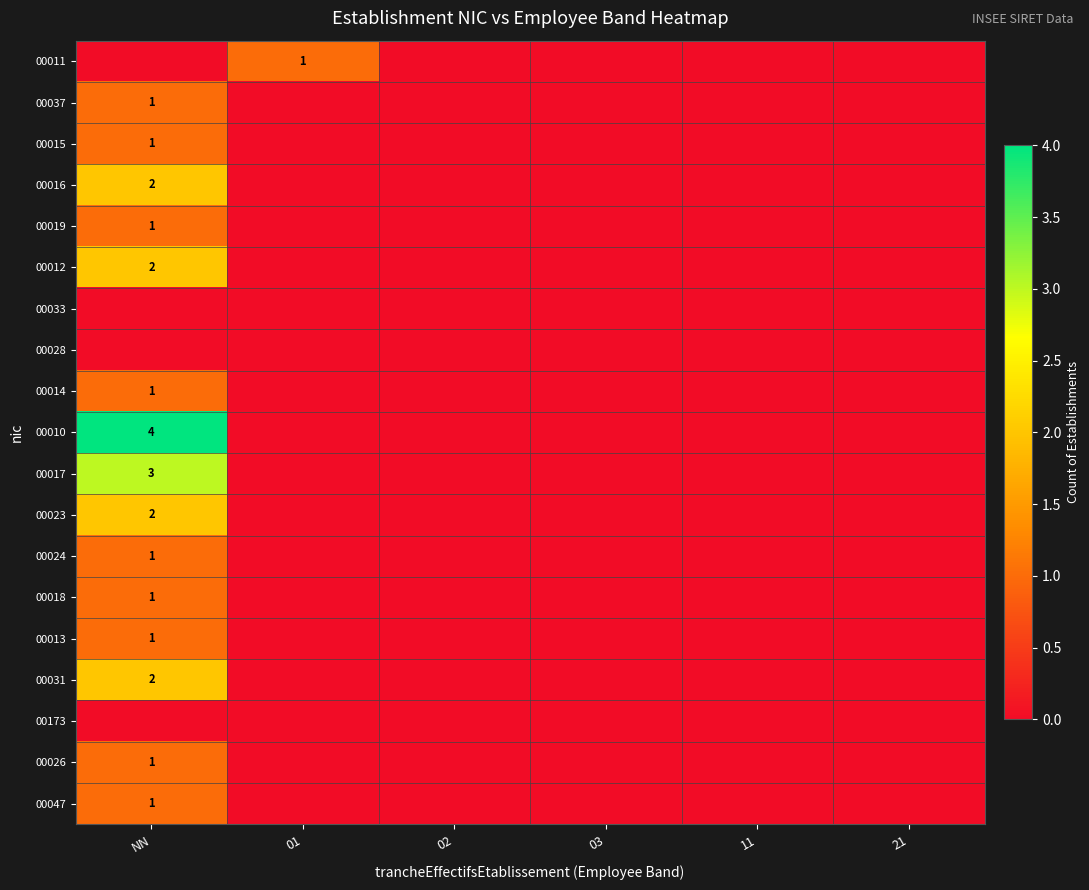

What is the highest value of the 00017 series?

3